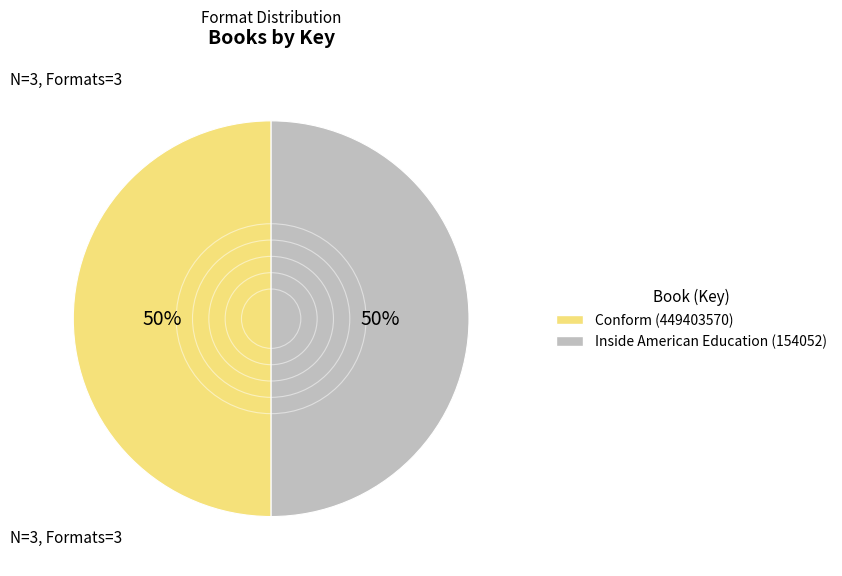

To the nearest percent, what is the combined percentage of Conform (449403570) and Inside American Education (154052)?

100%